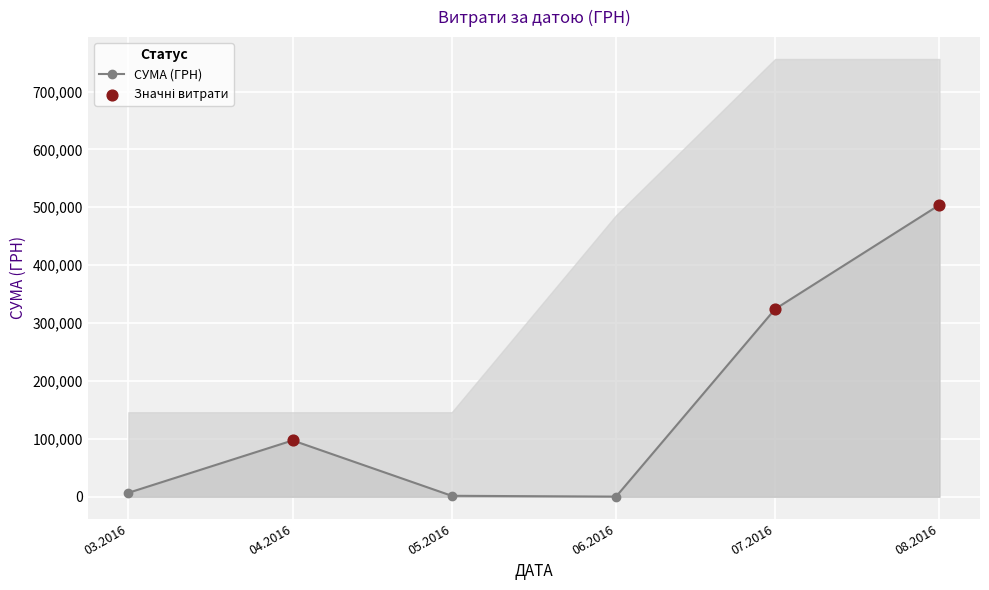

Between 06.04.2016 and 09.04.2016, which is larger?

09.04.2016